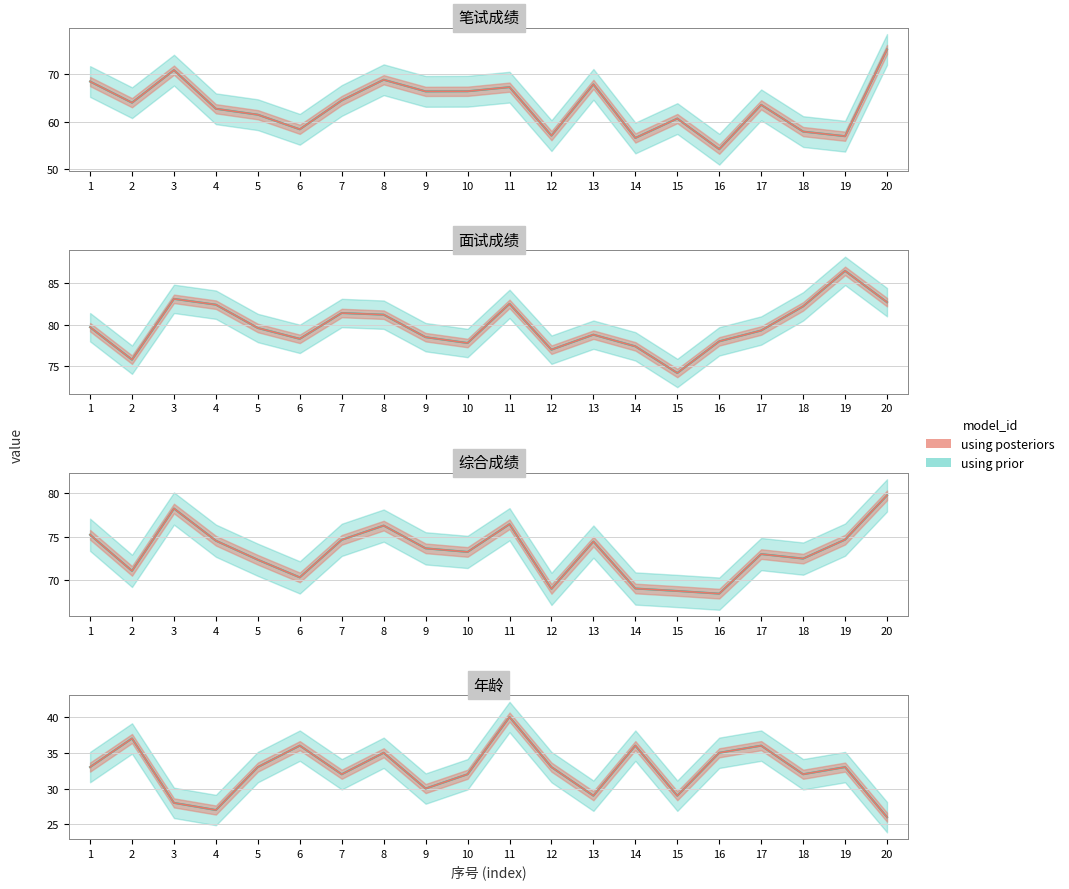

What is the total value across all series at 20?

263.7